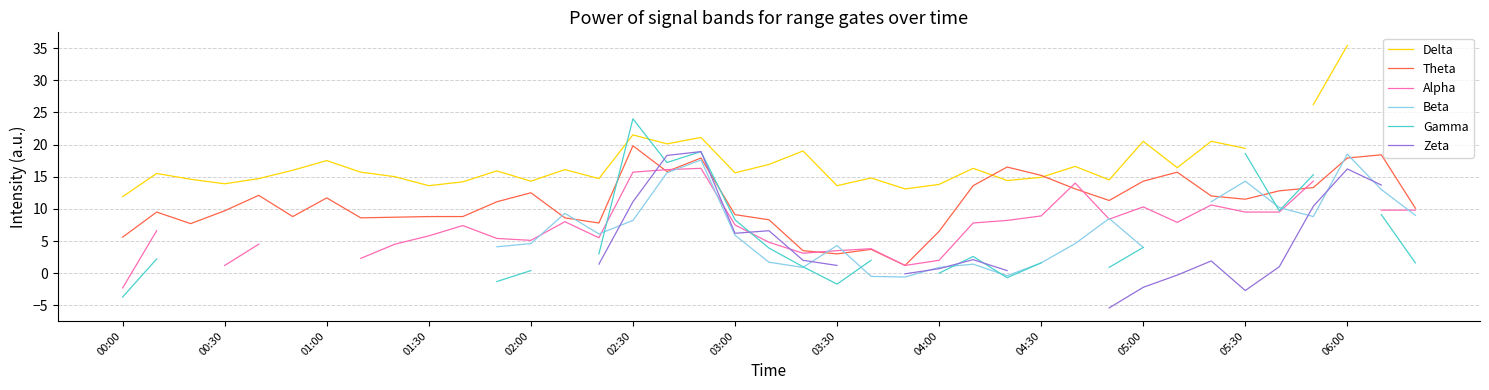

Which category has the highest value in the Theta series?

02:30